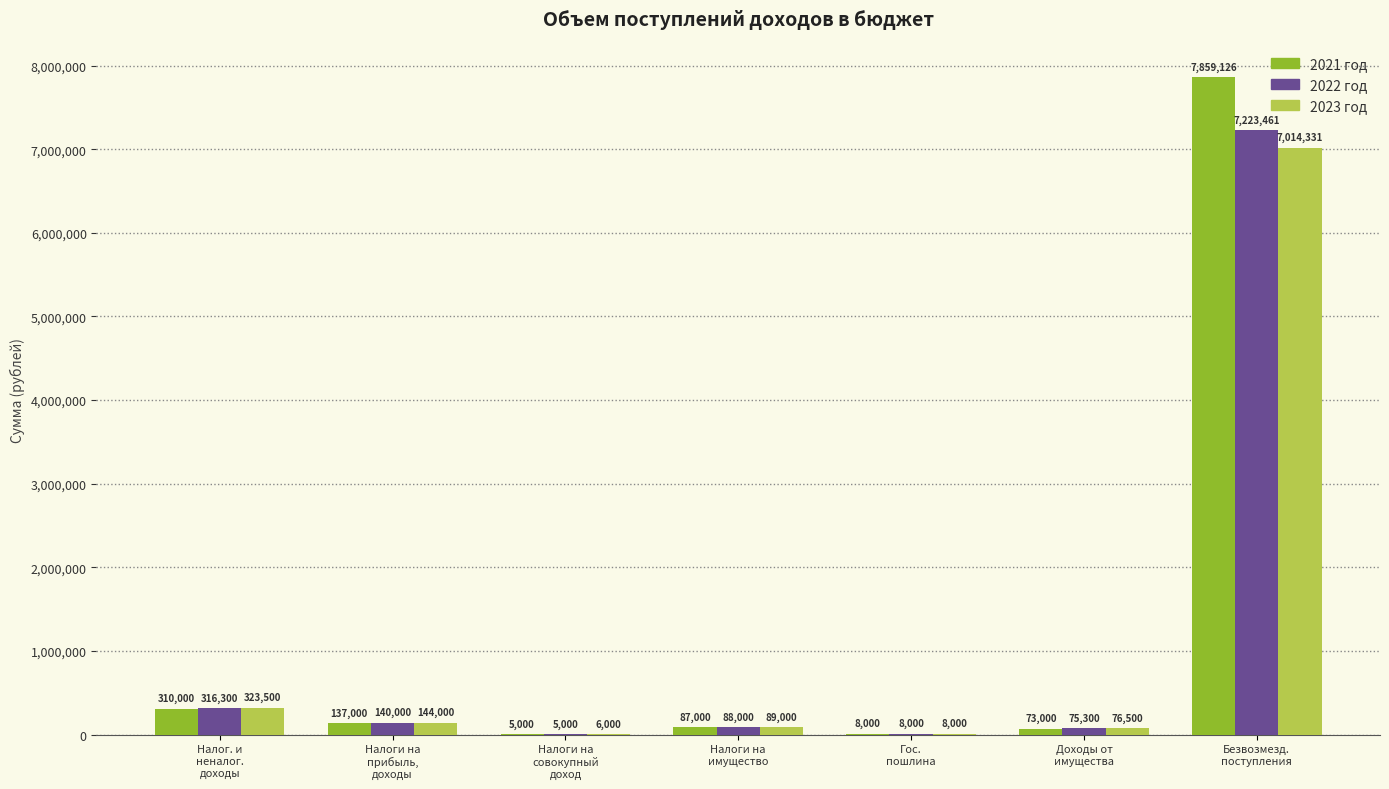

Reading left to right, transcribe all the data shown in this chart.

2021 год: Налог. и
неналог.
доходы=310000	Налоги на
прибыль,
доходы=137000	Налоги на
совокупный
доход=5000	Налоги на
имущество=87000	Гос.
пошлина=8000	Доходы от
имущества=73000	Безвозмезд.
поступления=7859126
2022 год: Налог. и
неналог.
доходы=316300	Налоги на
прибыль,
доходы=140000	Налоги на
совокупный
доход=5000	Налоги на
имущество=88000	Гос.
пошлина=8000	Доходы от
имущества=75300	Безвозмезд.
поступления=7223461
2023 год: Налог. и
неналог.
доходы=323500	Налоги на
прибыль,
доходы=144000	Налоги на
совокупный
доход=6000	Налоги на
имущество=89000	Гос.
пошлина=8000	Доходы от
имущества=76500	Безвозмезд.
поступления=7014331